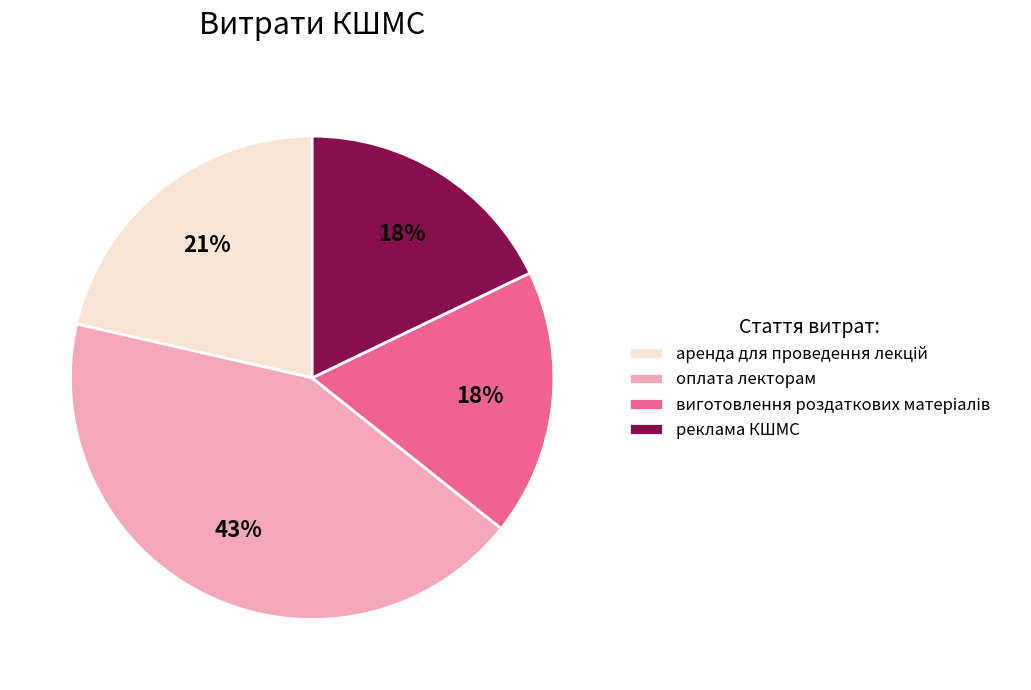

To the nearest percent, what is the average slice percentage?

25%